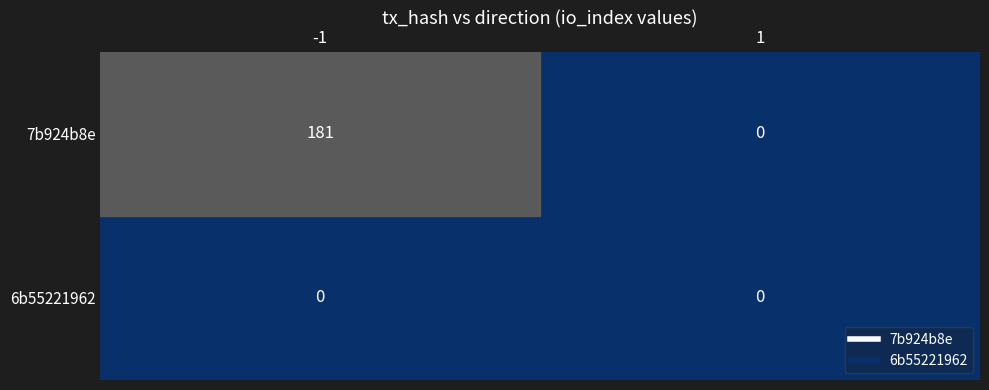

What is the sum of the 7b924b8e values at 1 and -1?

181